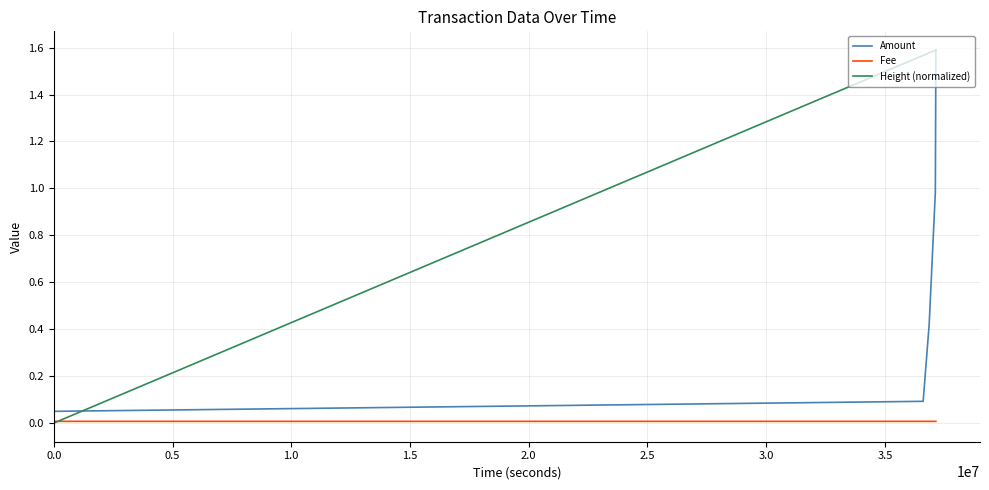

List the series in order of their overall mean, lowest first.

Fee, Amount, Height (normalized)